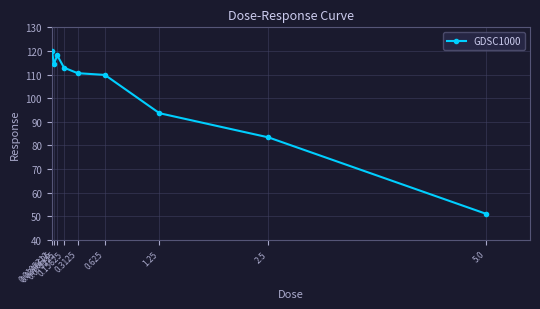

What is the label of the 3rd point from the left?

0.078125